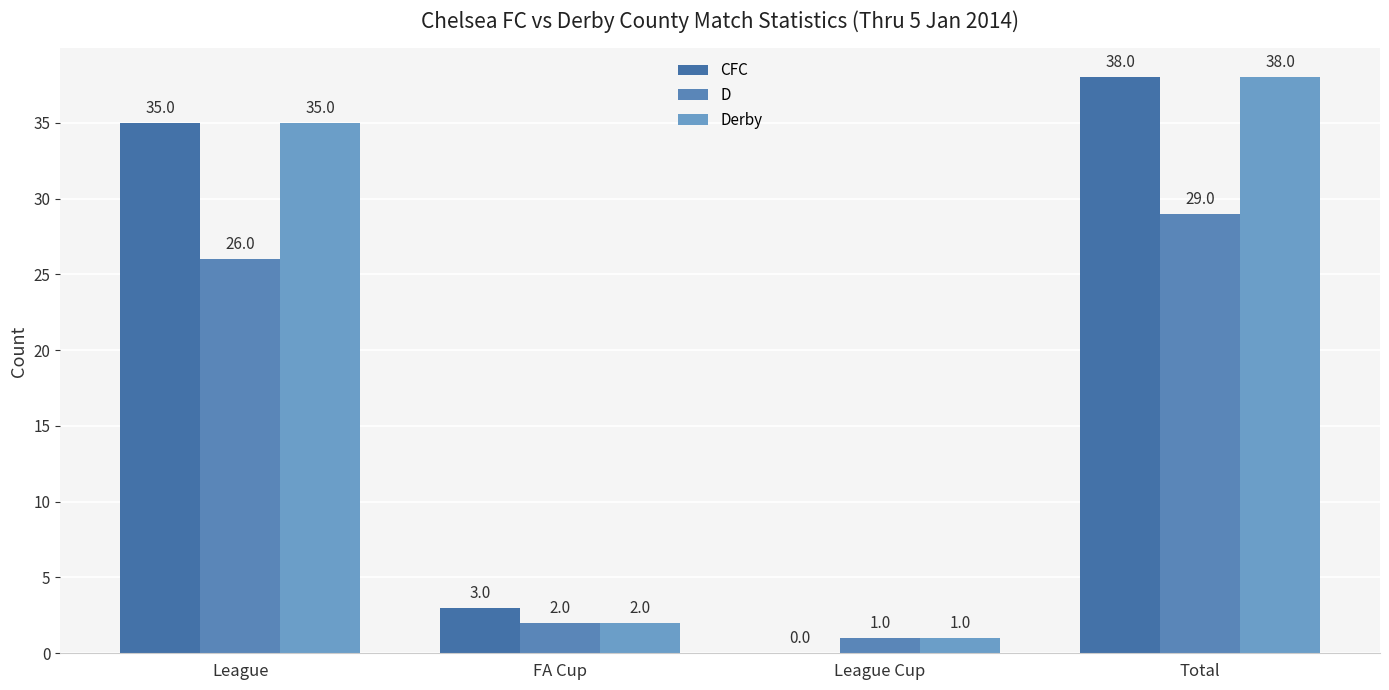

List the labels in order of CFC value, largest first.

Total, League, FA Cup, League Cup